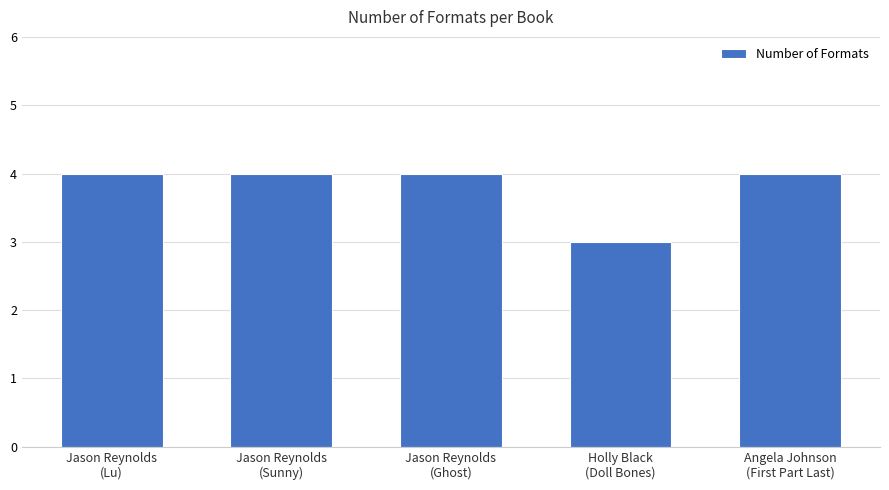

Reading left to right, extract all data points from this chart.

Jason Reynolds
(Lu)=4	Jason Reynolds
(Sunny)=4	Jason Reynolds
(Ghost)=4	Holly Black
(Doll Bones)=3	Angela Johnson
(First Part Last)=4